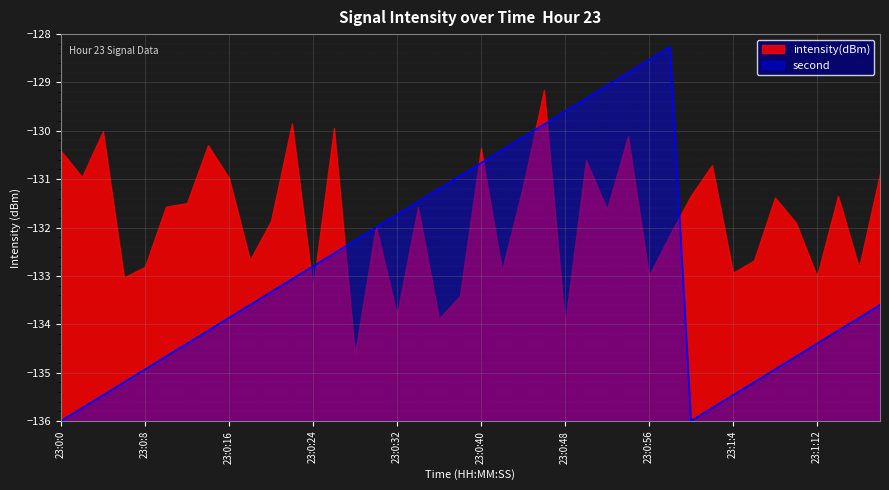

Rank the categories by value from highest to lowest.

23:0:58, 23:0:56, 23:0:54, 23:0:52, 23:0:50, 23:0:48, 23:0:46, 23:0:44, 23:0:42, 23:0:40, 23:0:38, 23:0:36, 23:0:34, 23:0:32, 23:0:30, 23:0:28, 23:0:26, 23:0:24, 23:0:22, 23:0:20, 23:0:18, 23:1:18, 23:0:16, 23:1:16, 23:0:14, 23:1:14, 23:0:12, 23:1:12, 23:0:10, 23:1:10, 23:0:8, 23:1:8, 23:0:6, 23:1:6, 23:0:4, 23:1:4, 23:0:2, 23:1:2, 23:0:0, 23:1:0